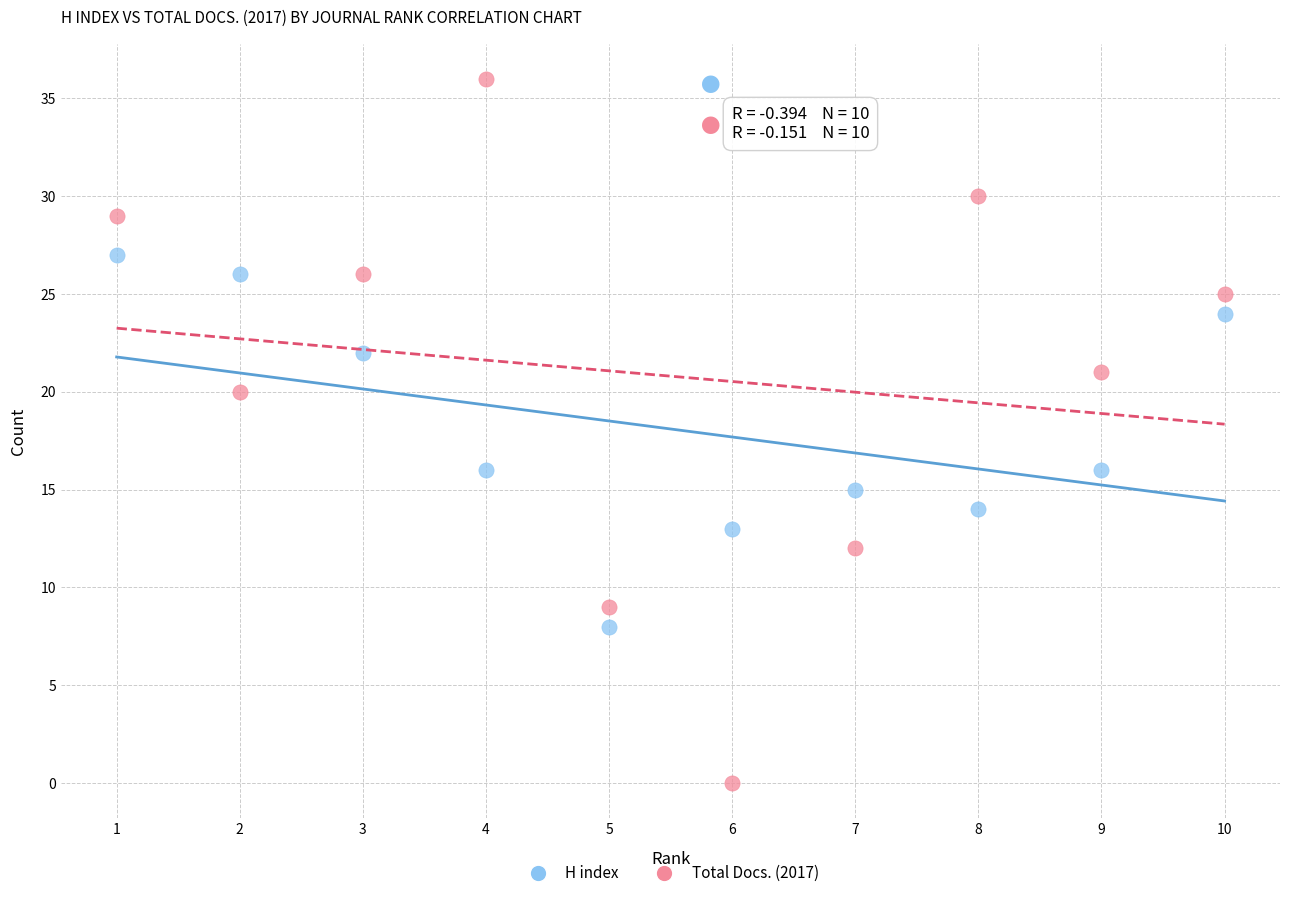

Which series reaches the minimum Y coordinate?

Total Docs. (2017)